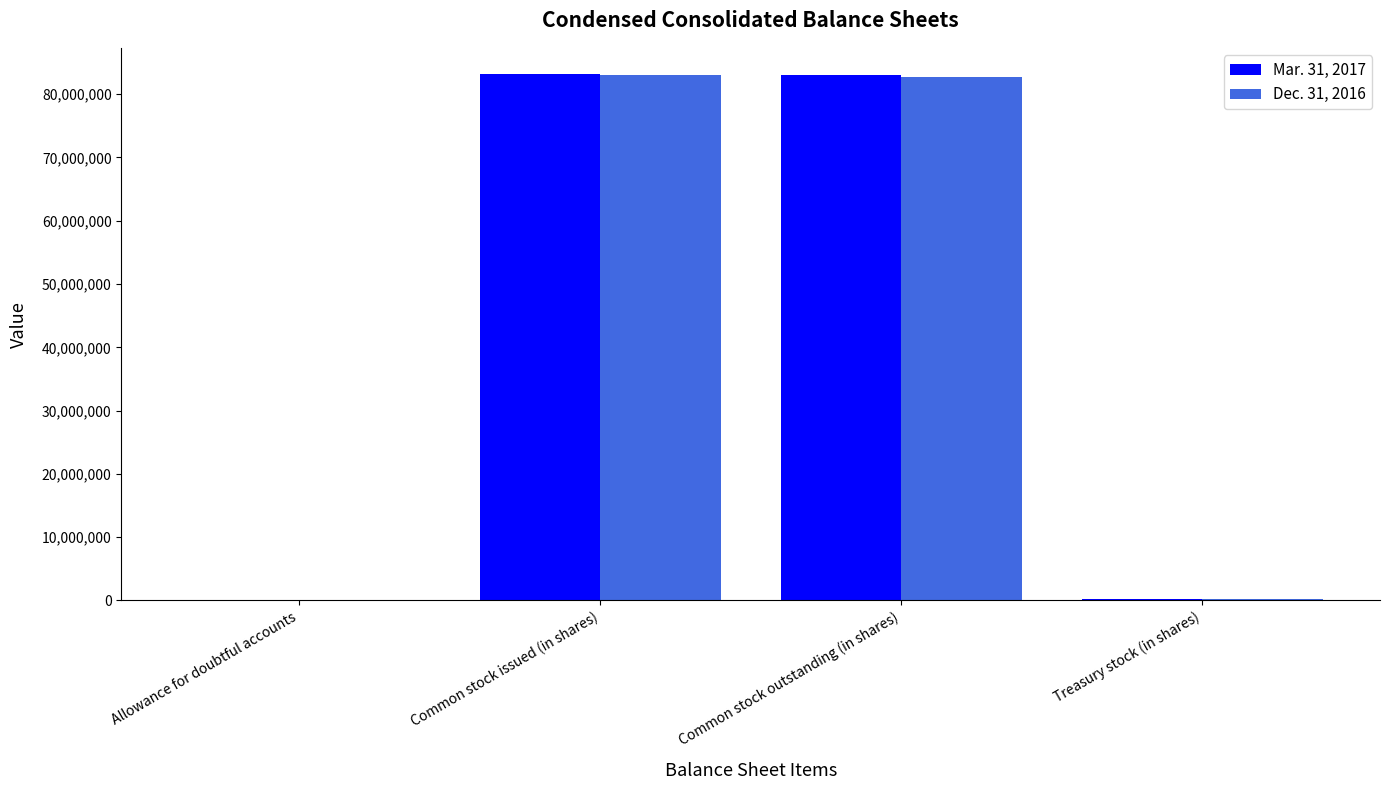

Is it true that Mar. 31, 2017 equals 115853845 at Common stock outstanding (in shares)?

False